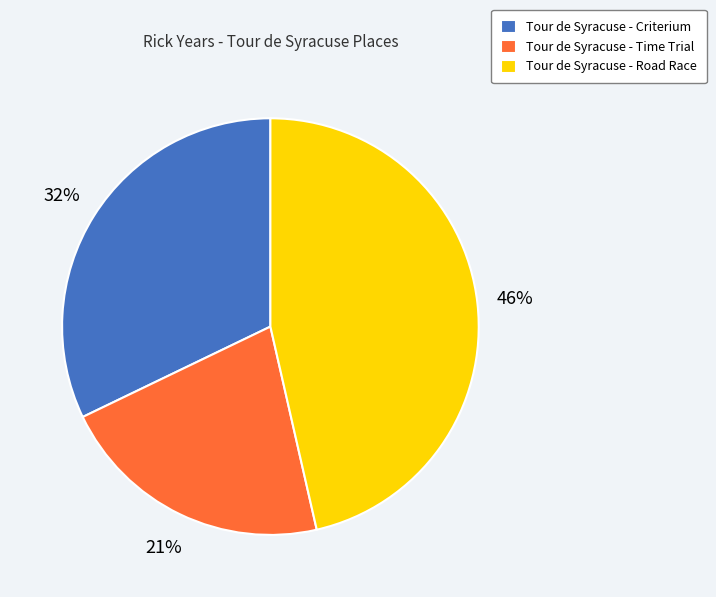

Which category has the smallest portion of the pie?

Tour de Syracuse - Time Trial